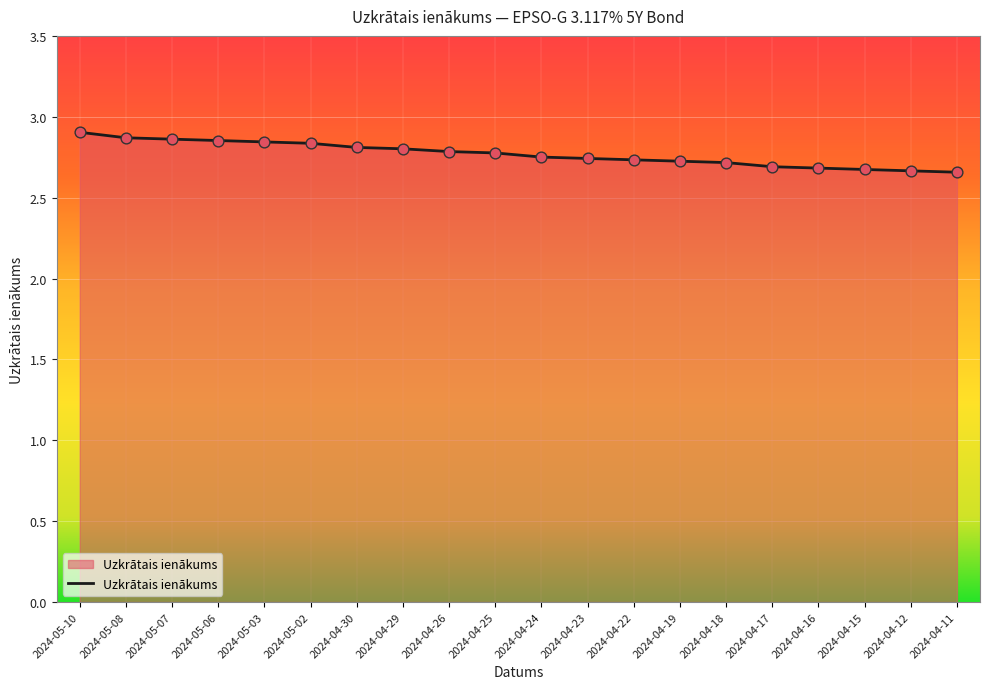

What is the ratio of the value at 2024-05-08 to the value at 2024-04-19?

1.1